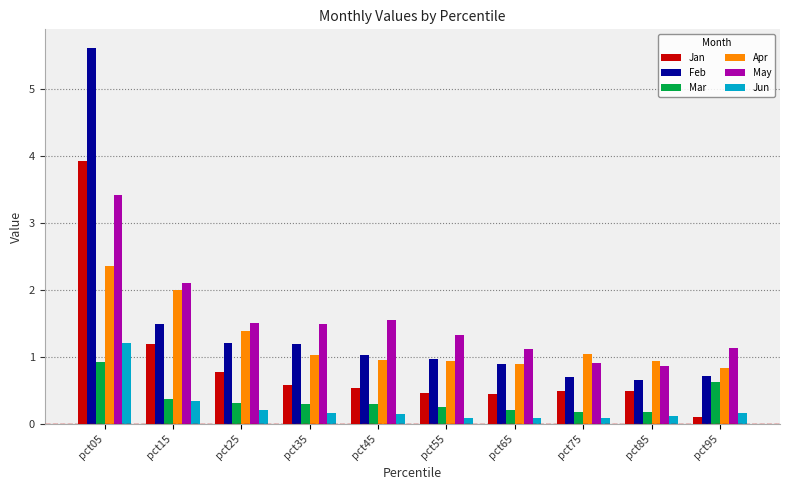

How many series are shown in this chart?

6